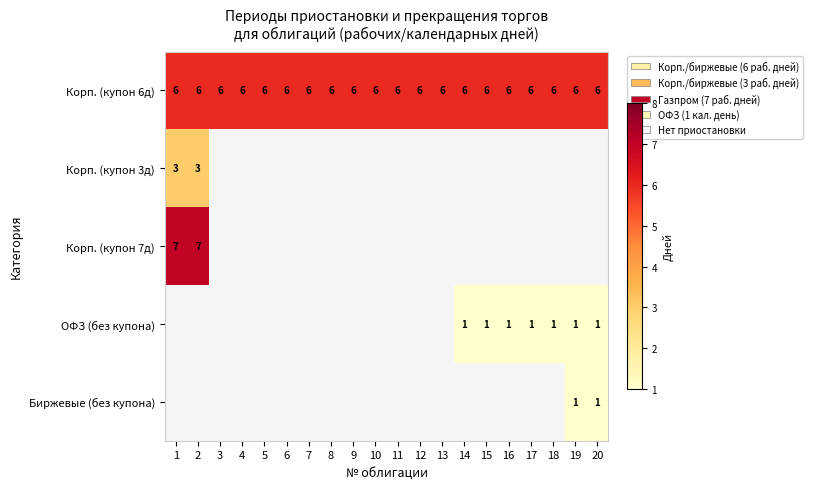

What is the average value of the Корп. (купон 6д) series?

6